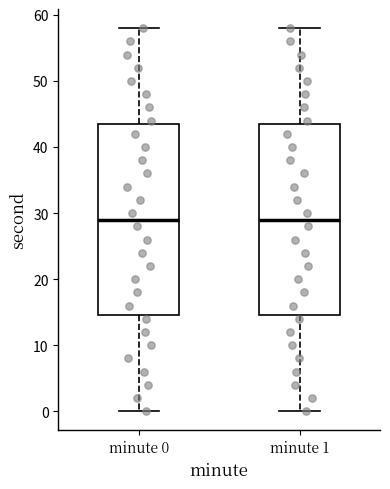

Reading left to right, read every box against the y-axis: the position of its median line, the range the box covers, and the ends of its whiskers. The values are not printed on the chart, so give them approximately, as read against the axis.

minute 0: median 29, box 15 to 44, whiskers 0 to 58
minute 1: median 29, box 15 to 44, whiskers 0 to 58